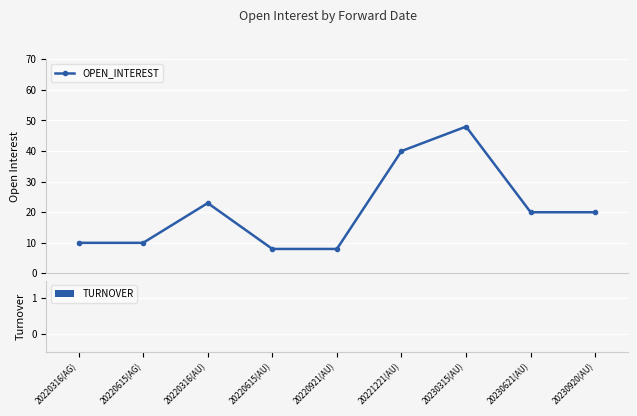

What is the value of the 2nd point from the left?

10